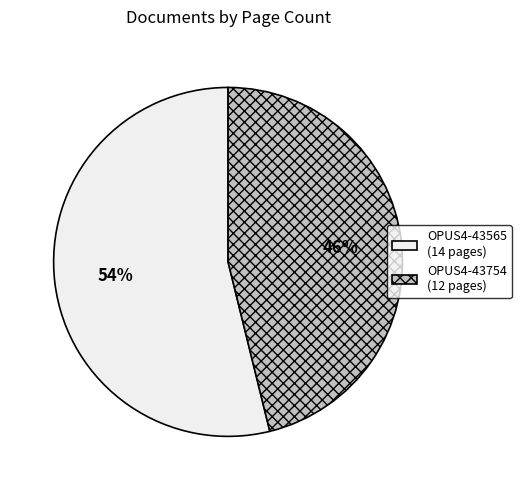

To the nearest percent, what is the difference between the largest and smallest slice percentages?

8%